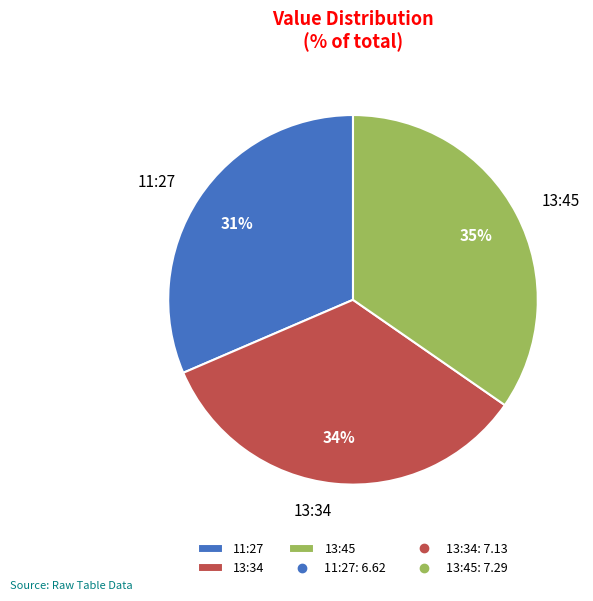

Which category has the biggest portion of the pie?

13:45